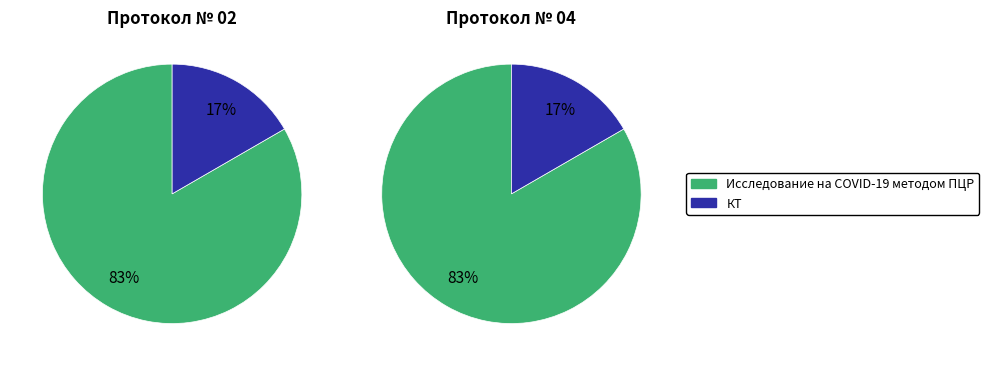

How many segments does this pie chart have?

2